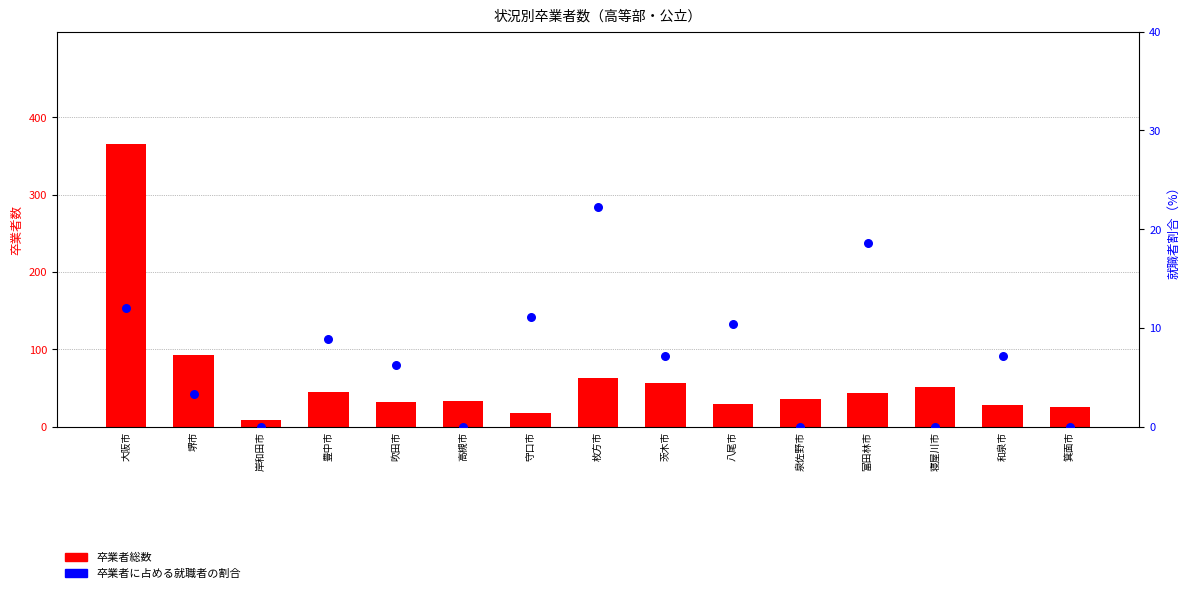

Which series has the largest total across all categories?

卒業者総数